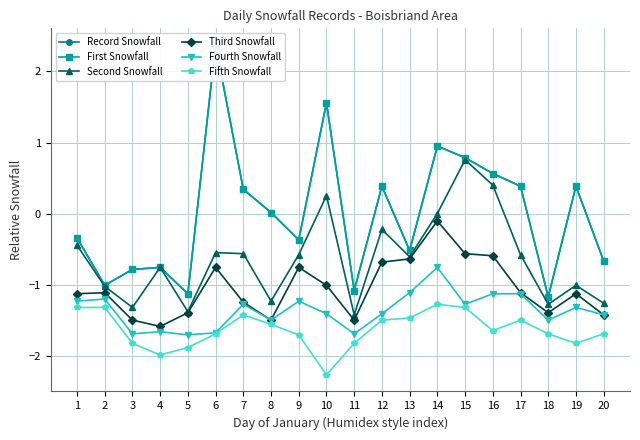

What is the total value across all series at 1?

-4.8